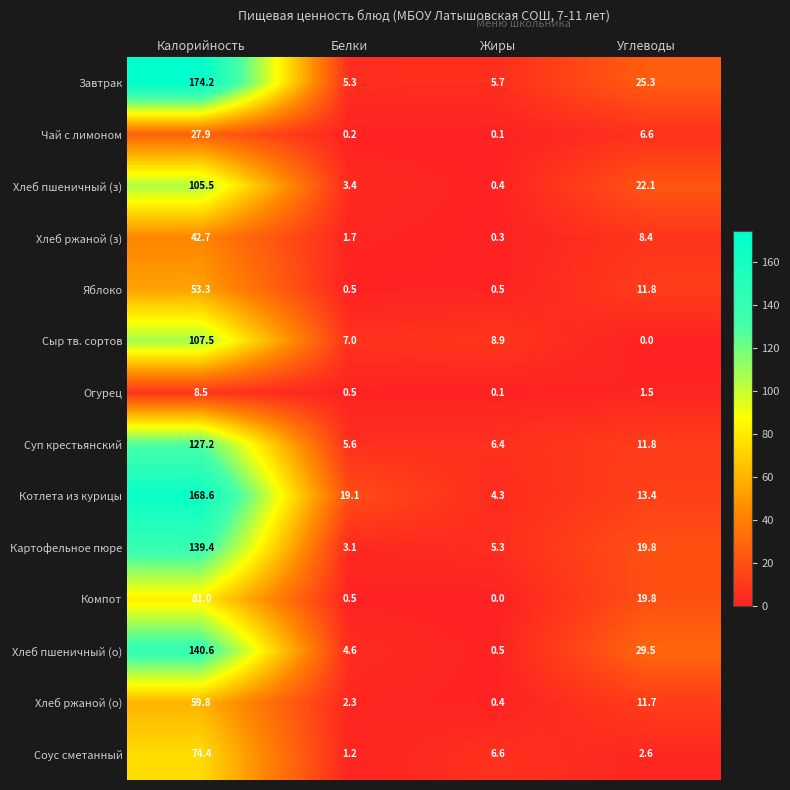

Where does the Завтрак series first go above 25?

Калорийность